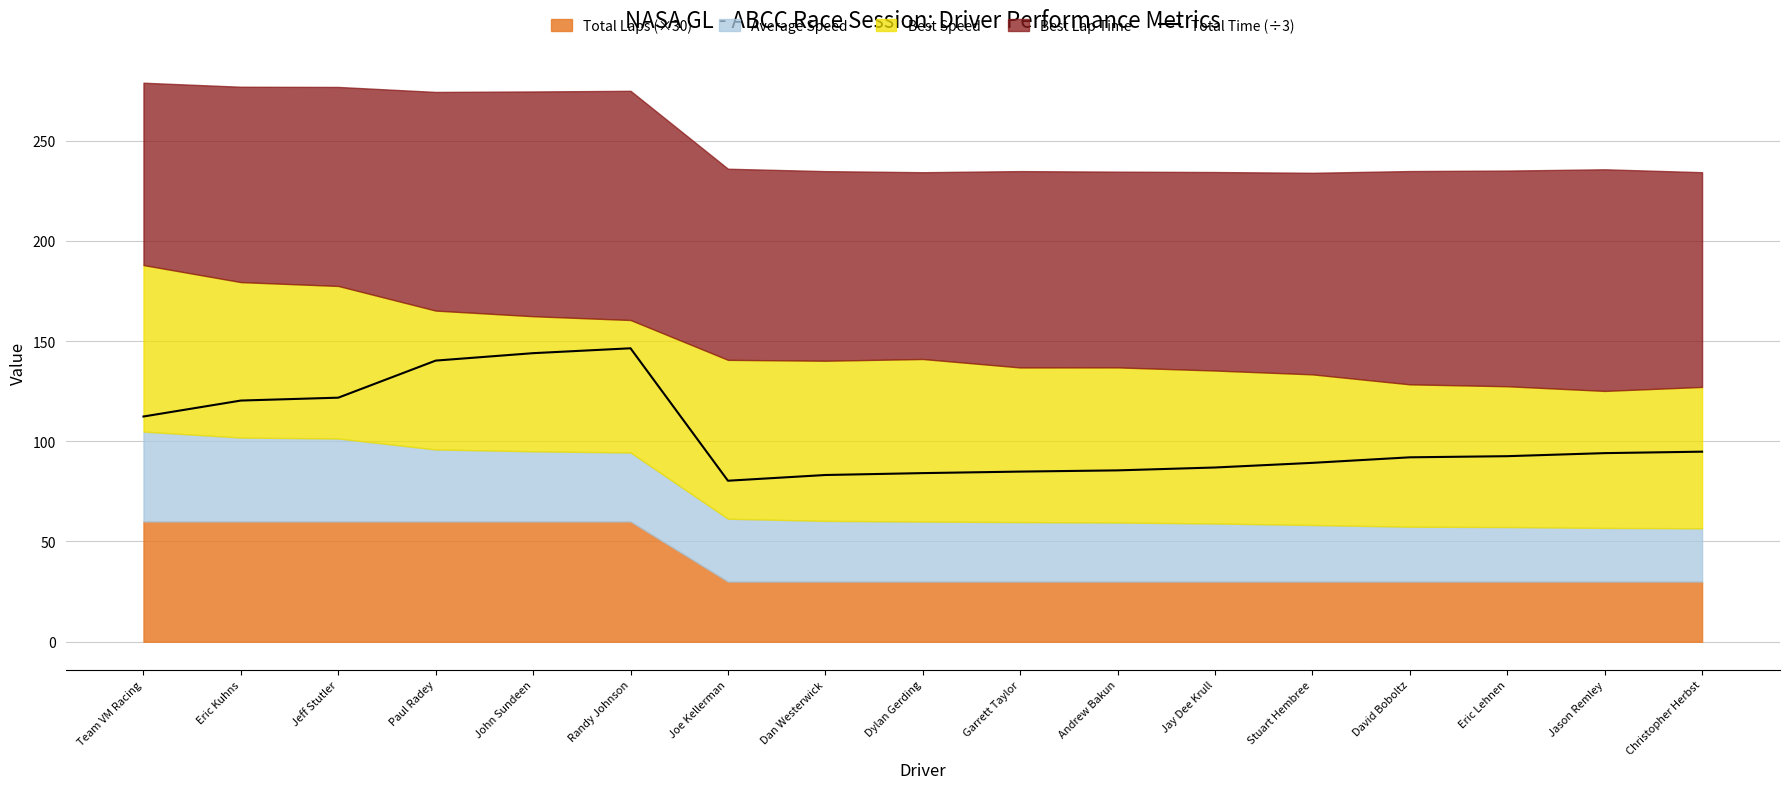

Which category has the lowest value across all series?

Joe Kellerman